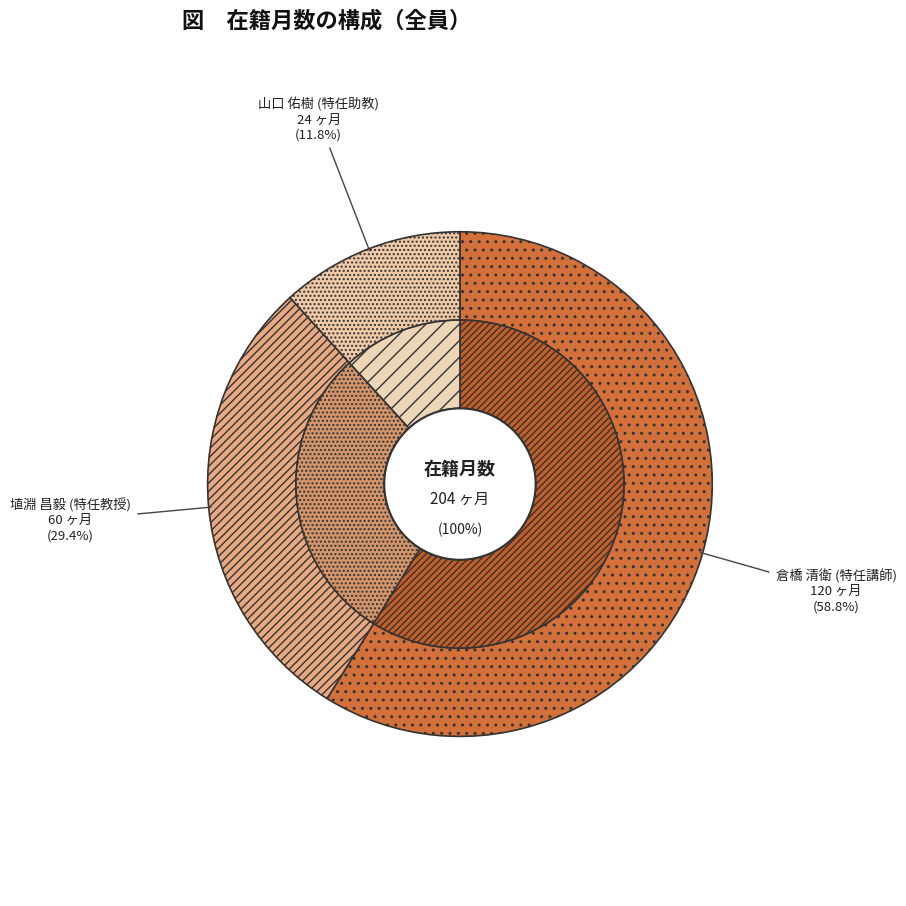

True or false: 倉橋 清衛 (特任講師) accounts for 59% of the total.

True